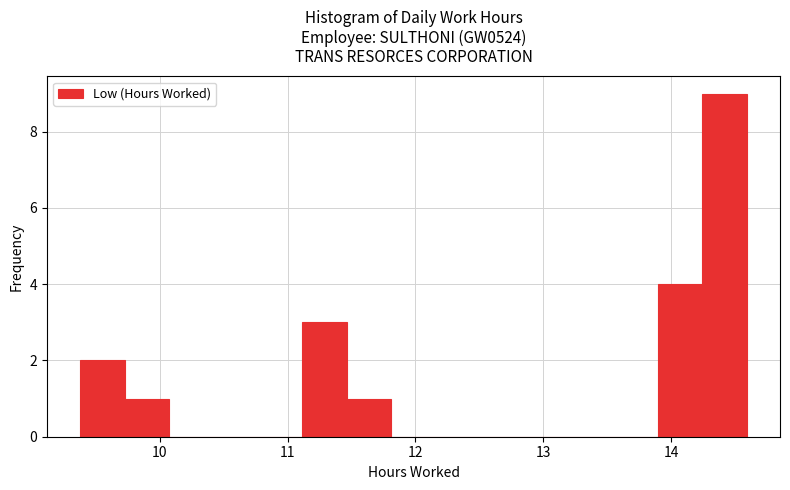

Read against the x-axis, roughly where is the centre of the tallest bar?

14.4